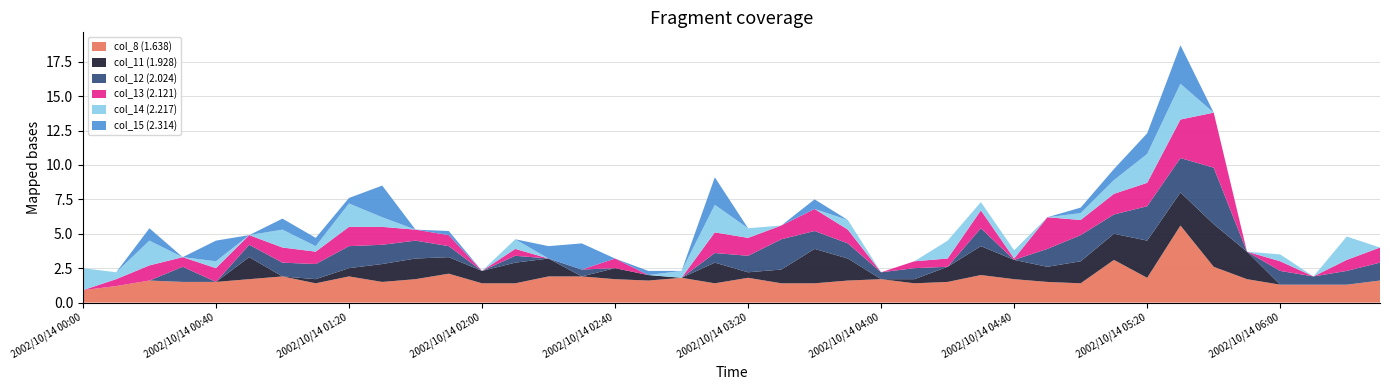

Reading left to right, extract all data points from this chart.

col_8 (1.638): 2002/10/14 00:00=0.9	2002/10/14 00:10=1.2	2002/10/14 00:20=1.6	2002/10/14 00:30=1.5	2002/10/14 00:40=1.5	2002/10/14 00:50=1.7	2002/10/14 01:00=1.9	2002/10/14 01:10=1.4	2002/10/14 01:20=1.9	2002/10/14 01:30=1.5	2002/10/14 01:40=1.7	2002/10/14 01:50=2.1	2002/10/14 02:00=1.4	2002/10/14 02:10=1.4	2002/10/14 02:20=1.9	2002/10/14 02:30=1.9	2002/10/14 02:40=1.7	2002/10/14 02:50=1.6	2002/10/14 03:00=1.8	2002/10/14 03:10=1.4	2002/10/14 03:20=1.8	2002/10/14 03:30=1.4	2002/10/14 03:40=1.4	2002/10/14 03:50=1.6	2002/10/14 04:00=1.7	2002/10/14 04:10=1.4	2002/10/14 04:20=1.5	2002/10/14 04:30=2.0	2002/10/14 04:40=1.7	2002/10/14 04:50=1.5	2002/10/14 05:00=1.4	2002/10/14 05:10=3.1	2002/10/14 05:20=1.8	2002/10/14 05:30=5.6	2002/10/14 05:40=2.6	2002/10/14 05:50=1.7	2002/10/14 06:00=1.3	2002/10/14 06:10=1.3	2002/10/14 06:20=1.3	2002/10/14 06:30=1.6
col_11 (1.928): 2002/10/14 00:00=0.0	2002/10/14 00:10=0.0	2002/10/14 00:20=0.0	2002/10/14 00:30=0.0	2002/10/14 00:40=0.0	2002/10/14 00:50=1.6	2002/10/14 01:00=0.0	2002/10/14 01:10=0.3	2002/10/14 01:20=0.6	2002/10/14 01:30=1.3	2002/10/14 01:40=1.5	2002/10/14 01:50=1.2	2002/10/14 02:00=0.9	2002/10/14 02:10=1.5	2002/10/14 02:20=1.3	2002/10/14 02:30=0.0	2002/10/14 02:40=0.8	2002/10/14 02:50=0.4	2002/10/14 03:00=0.0	2002/10/14 03:10=1.5	2002/10/14 03:20=0.4	2002/10/14 03:30=1.0	2002/10/14 03:40=2.5	2002/10/14 03:50=1.6	2002/10/14 04:00=0.0	2002/10/14 04:10=0.3	2002/10/14 04:20=1.1	2002/10/14 04:30=2.1	2002/10/14 04:40=1.4	2002/10/14 04:50=1.1	2002/10/14 05:00=1.6	2002/10/14 05:10=1.9	2002/10/14 05:20=2.7	2002/10/14 05:30=2.4	2002/10/14 05:40=3.1	2002/10/14 05:50=2.0	2002/10/14 06:00=0.0	2002/10/14 06:10=0.0	2002/10/14 06:20=0.0	2002/10/14 06:30=0.0
col_12 (2.024): 2002/10/14 00:00=0.0	2002/10/14 00:10=0.0	2002/10/14 00:20=0.0	2002/10/14 00:30=1.1	2002/10/14 00:40=0.0	2002/10/14 00:50=0.9	2002/10/14 01:00=1.0	2002/10/14 01:10=1.1	2002/10/14 01:20=1.6	2002/10/14 01:30=1.4	2002/10/14 01:40=1.3	2002/10/14 01:50=0.8	2002/10/14 02:00=0.0	2002/10/14 02:10=0.5	2002/10/14 02:20=0.0	2002/10/14 02:30=0.5	2002/10/14 02:40=0.0	2002/10/14 02:50=0.0	2002/10/14 03:00=0.0	2002/10/14 03:10=0.7	2002/10/14 03:20=1.2	2002/10/14 03:30=2.2	2002/10/14 03:40=1.3	2002/10/14 03:50=1.1	2002/10/14 04:00=0.5	2002/10/14 04:10=0.8	2002/10/14 04:20=0.0	2002/10/14 04:30=1.3	2002/10/14 04:40=0.0	2002/10/14 04:50=1.3	2002/10/14 05:00=1.9	2002/10/14 05:10=1.4	2002/10/14 05:20=2.5	2002/10/14 05:30=2.5	2002/10/14 05:40=4.1	2002/10/14 05:50=0.0	2002/10/14 06:00=1.0	2002/10/14 06:10=0.6	2002/10/14 06:20=1.0	2002/10/14 06:30=1.3
col_13 (2.121): 2002/10/14 00:00=0.0	2002/10/14 00:10=0.5	2002/10/14 00:20=1.1	2002/10/14 00:30=0.7	2002/10/14 00:40=1.0	2002/10/14 00:50=0.7	2002/10/14 01:00=1.1	2002/10/14 01:10=0.9	2002/10/14 01:20=1.4	2002/10/14 01:30=1.3	2002/10/14 01:40=0.8	2002/10/14 01:50=0.8	2002/10/14 02:00=0.0	2002/10/14 02:10=0.5	2002/10/14 02:20=0.0	2002/10/14 02:30=0.0	2002/10/14 02:40=0.7	2002/10/14 02:50=0.0	2002/10/14 03:00=0.0	2002/10/14 03:10=1.5	2002/10/14 03:20=1.3	2002/10/14 03:30=1.0	2002/10/14 03:40=1.6	2002/10/14 03:50=1.0	2002/10/14 04:00=0.0	2002/10/14 04:10=0.5	2002/10/14 04:20=0.6	2002/10/14 04:30=1.3	2002/10/14 04:40=0.1	2002/10/14 04:50=2.3	2002/10/14 05:00=1.1	2002/10/14 05:10=1.5	2002/10/14 05:20=1.7	2002/10/14 05:30=2.8	2002/10/14 05:40=4.0	2002/10/14 05:50=0.0	2002/10/14 06:00=0.7	2002/10/14 06:10=0.0	2002/10/14 06:20=0.8	2002/10/14 06:30=1.1
col_14 (2.217): 2002/10/14 00:00=1.6	2002/10/14 00:10=0.5	2002/10/14 00:20=1.8	2002/10/14 00:30=0.0	2002/10/14 00:40=0.5	2002/10/14 00:50=0.0	2002/10/14 01:00=1.3	2002/10/14 01:10=0.4	2002/10/14 01:20=1.7	2002/10/14 01:30=0.7	2002/10/14 01:40=0.0	2002/10/14 01:50=0.0	2002/10/14 02:00=0.0	2002/10/14 02:10=0.7	2002/10/14 02:20=0.0	2002/10/14 02:30=0.0	2002/10/14 02:40=0.0	2002/10/14 02:50=0.0	2002/10/14 03:00=0.5	2002/10/14 03:10=2.0	2002/10/14 03:20=0.7	2002/10/14 03:30=0.0	2002/10/14 03:40=0.0	2002/10/14 03:50=0.7	2002/10/14 04:00=0.0	2002/10/14 04:10=0.0	2002/10/14 04:20=1.3	2002/10/14 04:30=0.6	2002/10/14 04:40=0.6	2002/10/14 04:50=0.0	2002/10/14 05:00=0.5	2002/10/14 05:10=1.0	2002/10/14 05:20=2.1	2002/10/14 05:30=2.6	2002/10/14 05:40=0.0	2002/10/14 05:50=0.0	2002/10/14 06:00=0.5	2002/10/14 06:10=0.0	2002/10/14 06:20=1.7	2002/10/14 06:30=0.0
col_15 (2.314): 2002/10/14 00:00=0.0	2002/10/14 00:10=0.0	2002/10/14 00:20=0.9	2002/10/14 00:30=0.0	2002/10/14 00:40=1.5	2002/10/14 00:50=0.0	2002/10/14 01:00=0.8	2002/10/14 01:10=0.6	2002/10/14 01:20=0.4	2002/10/14 01:30=2.3	2002/10/14 01:40=0.0	2002/10/14 01:50=0.3	2002/10/14 02:00=0.0	2002/10/14 02:10=0.0	2002/10/14 02:20=0.9	2002/10/14 02:30=1.9	2002/10/14 02:40=0.0	2002/10/14 02:50=0.3	2002/10/14 03:00=0.0	2002/10/14 03:10=2.0	2002/10/14 03:20=0.0	2002/10/14 03:30=0.0	2002/10/14 03:40=0.7	2002/10/14 03:50=0.0	2002/10/14 04:00=0.0	2002/10/14 04:10=0.0	2002/10/14 04:20=0.0	2002/10/14 04:30=0.0	2002/10/14 04:40=0.0	2002/10/14 04:50=0.0	2002/10/14 05:00=0.4	2002/10/14 05:10=0.8	2002/10/14 05:20=1.5	2002/10/14 05:30=2.8	2002/10/14 05:40=0.0	2002/10/14 05:50=0.0	2002/10/14 06:00=0.0	2002/10/14 06:10=0.0	2002/10/14 06:20=0.0	2002/10/14 06:30=0.0